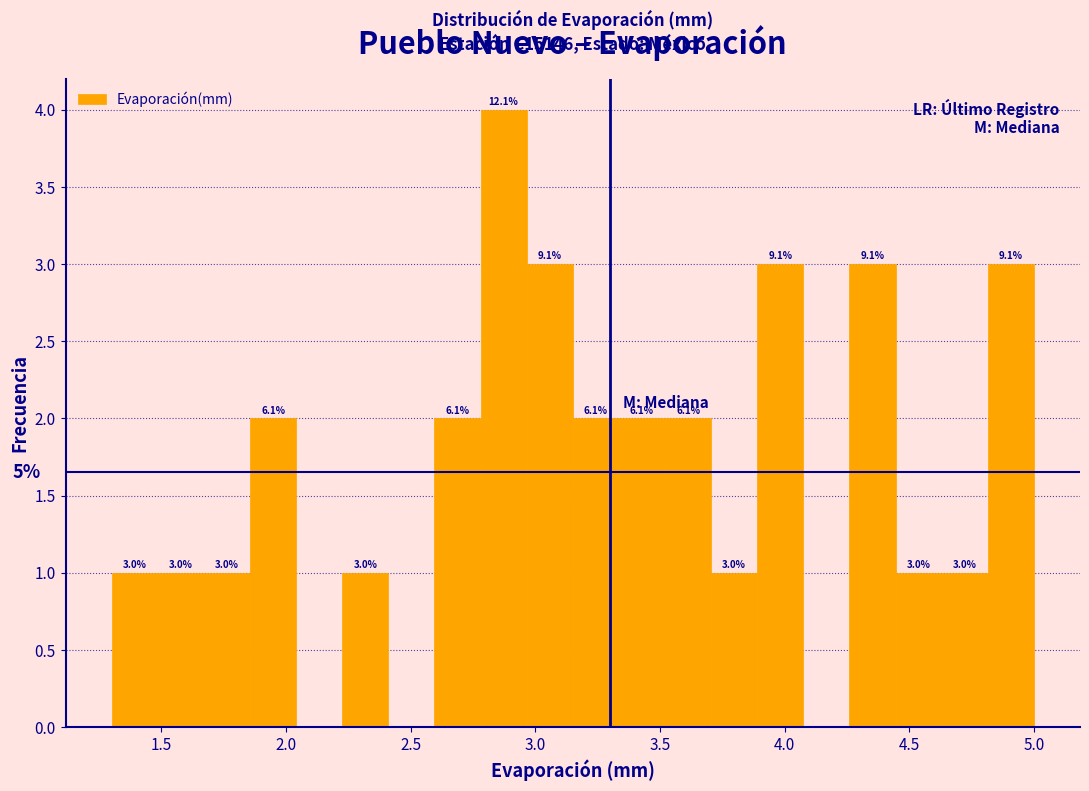

Read against the x-axis, roughly where is the centre of the tallest bar?

2.85